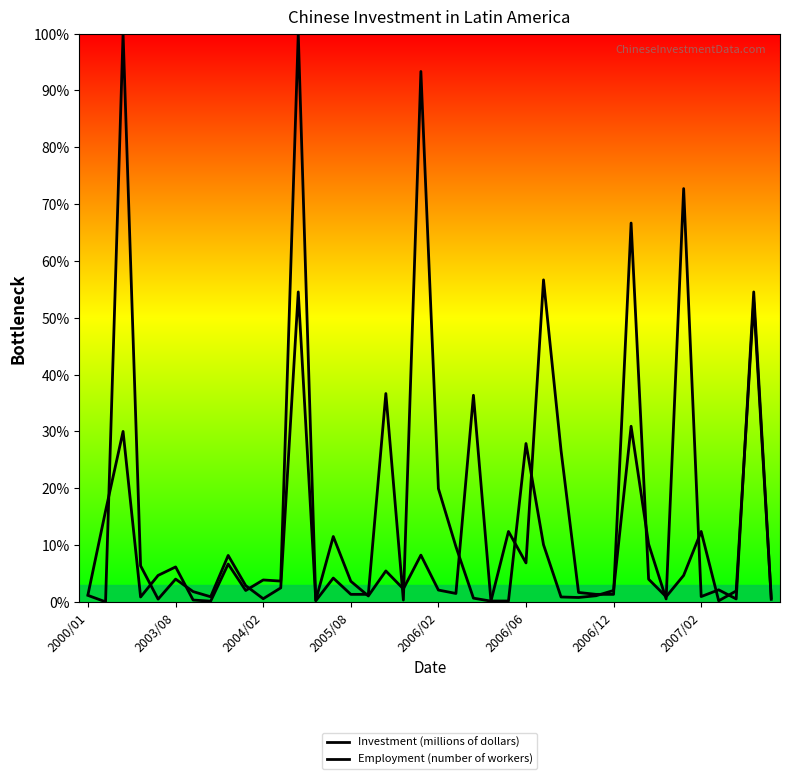

What is the sum of all Employment (number of workers) values?

471.8